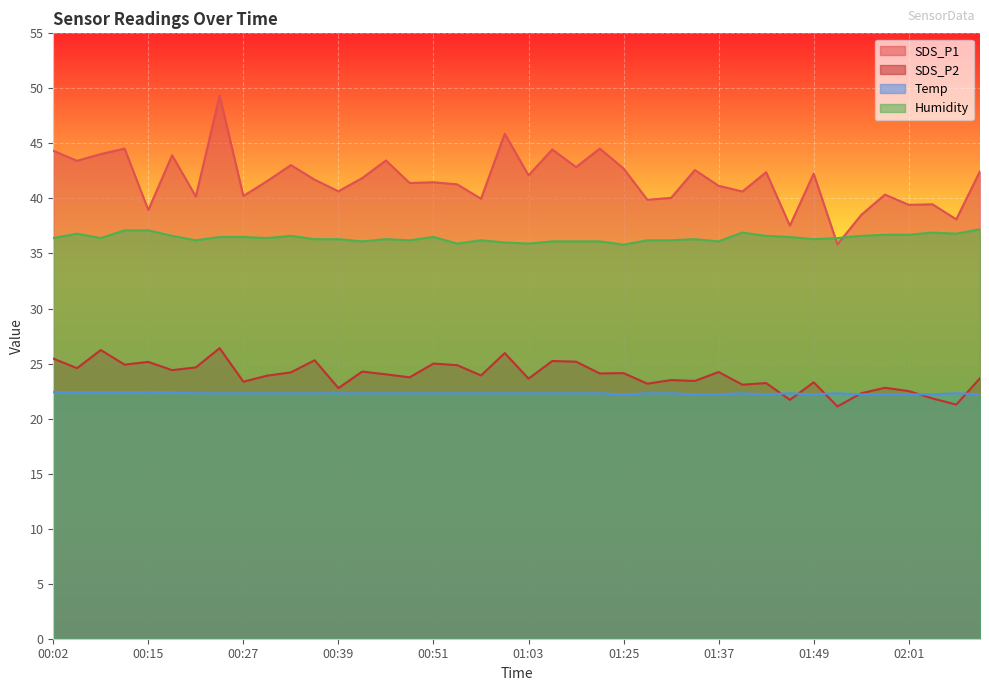

At which label is Temp closest to 22?

01:25